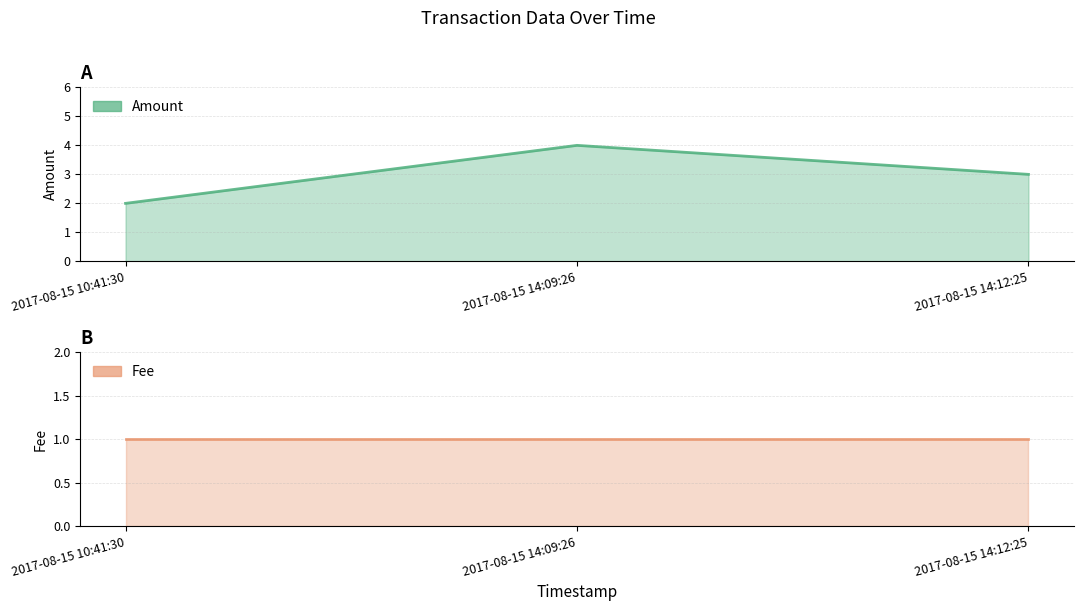

What is the difference between the values at 2017-08-15 14:09:26 and 2017-08-15 14:12:25?

1